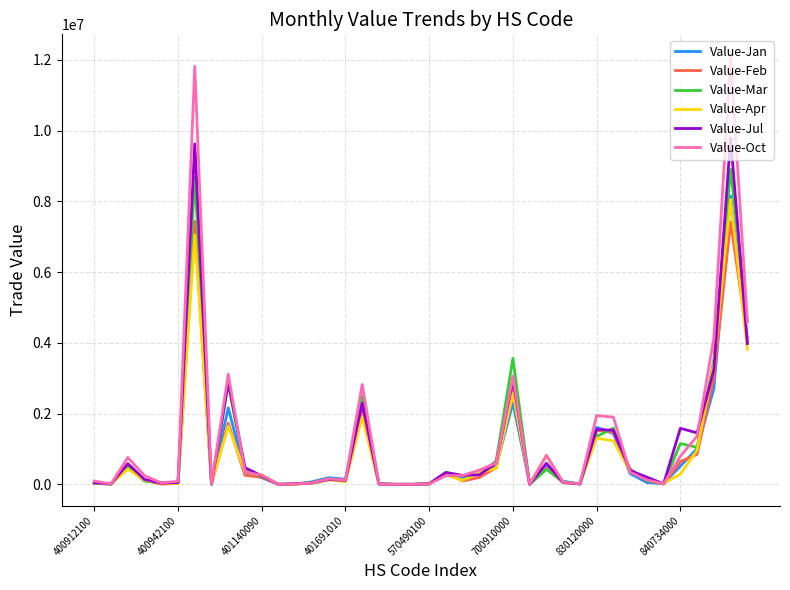

Which series has the largest range (max minus min)?

Value-Oct